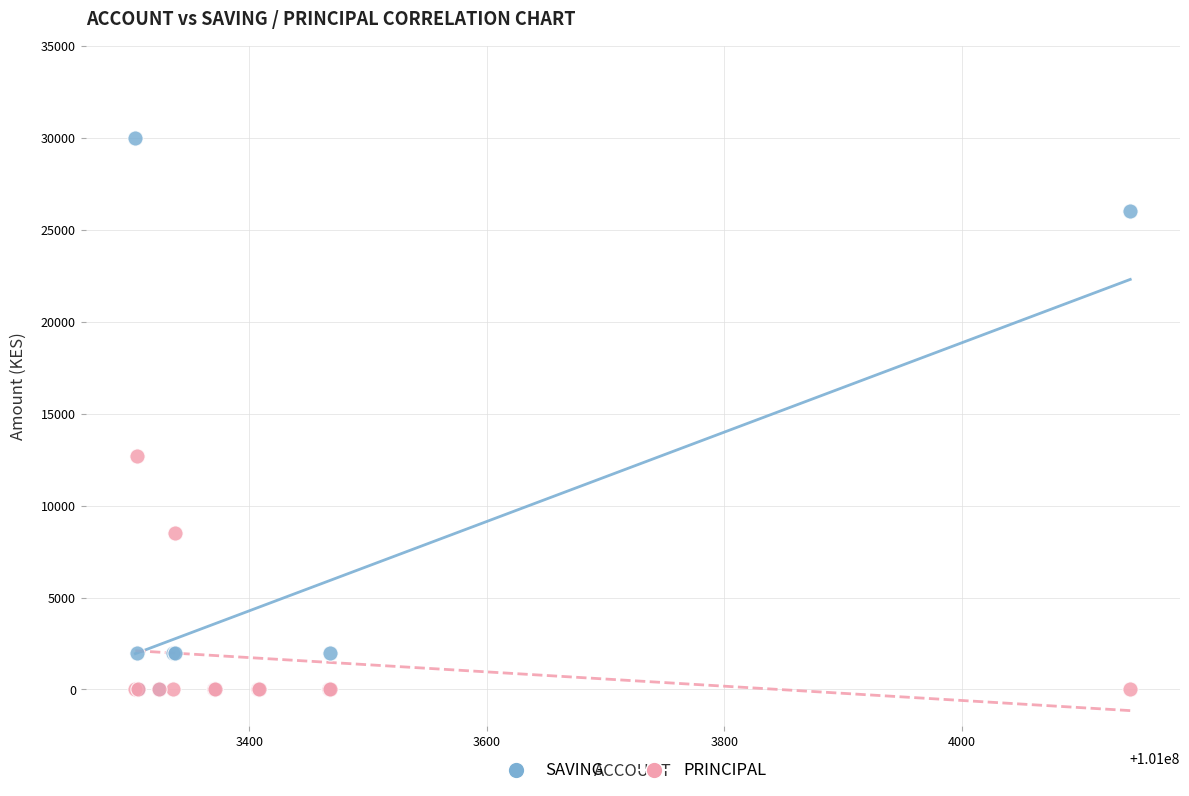

What are all the series names shown in the legend?

SAVING, PRINCIPAL